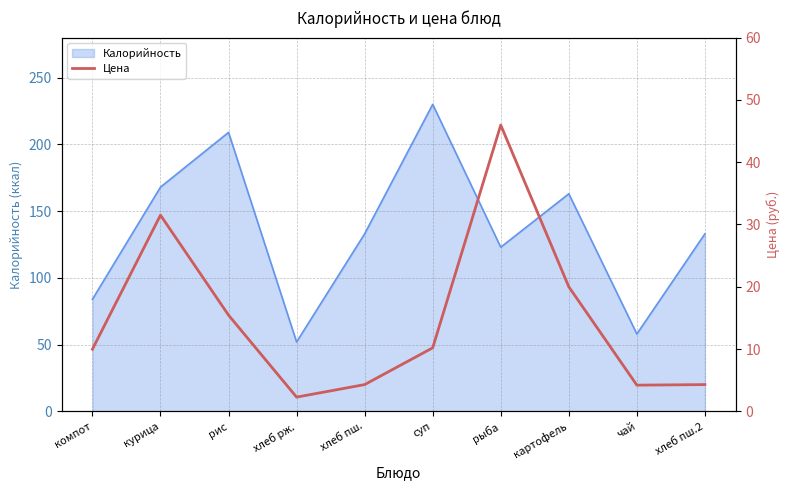

What is the label of the 4th point from the right?

рыба